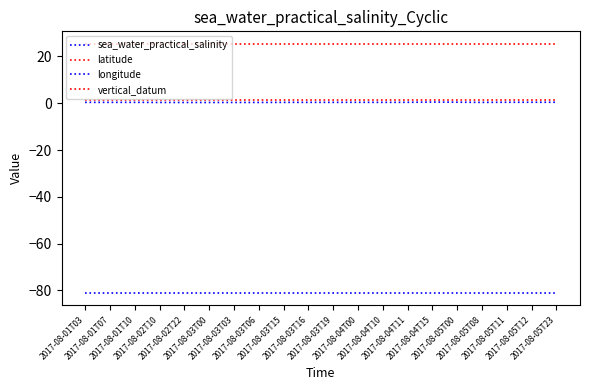

Which category has the highest value across all series?

2017-08-01T03